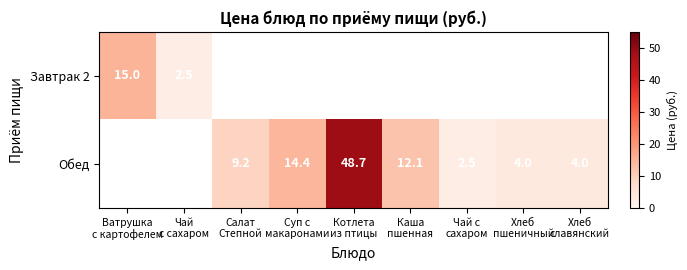

Is it true that Обед equals 17.4 at Каша пшенная?

False